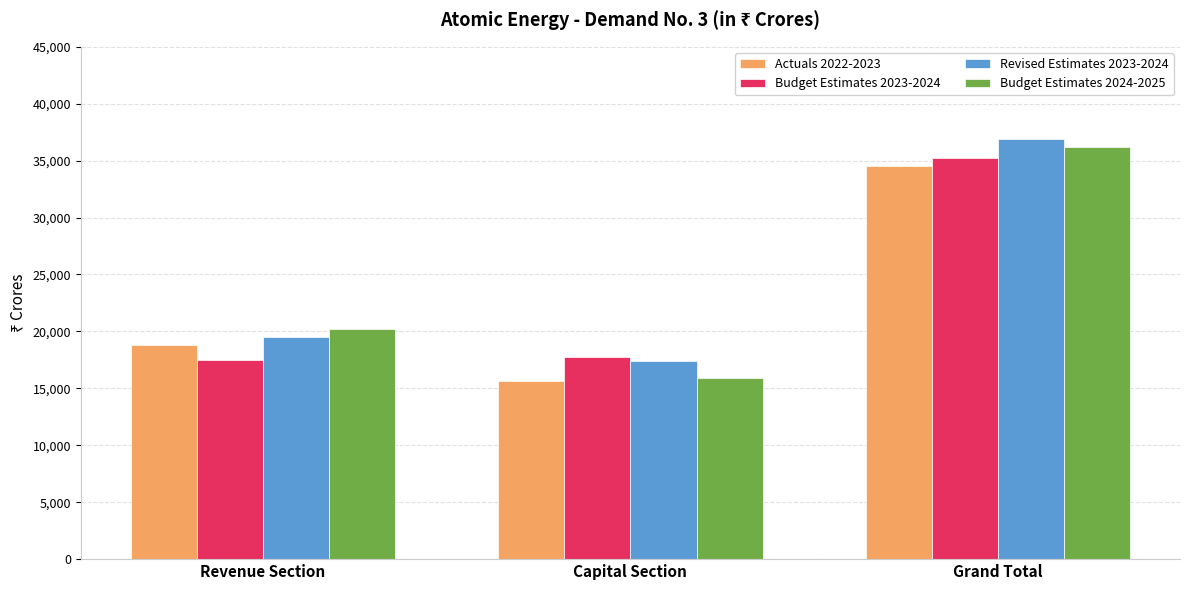

At which category is the sum across all series the highest?

Grand Total